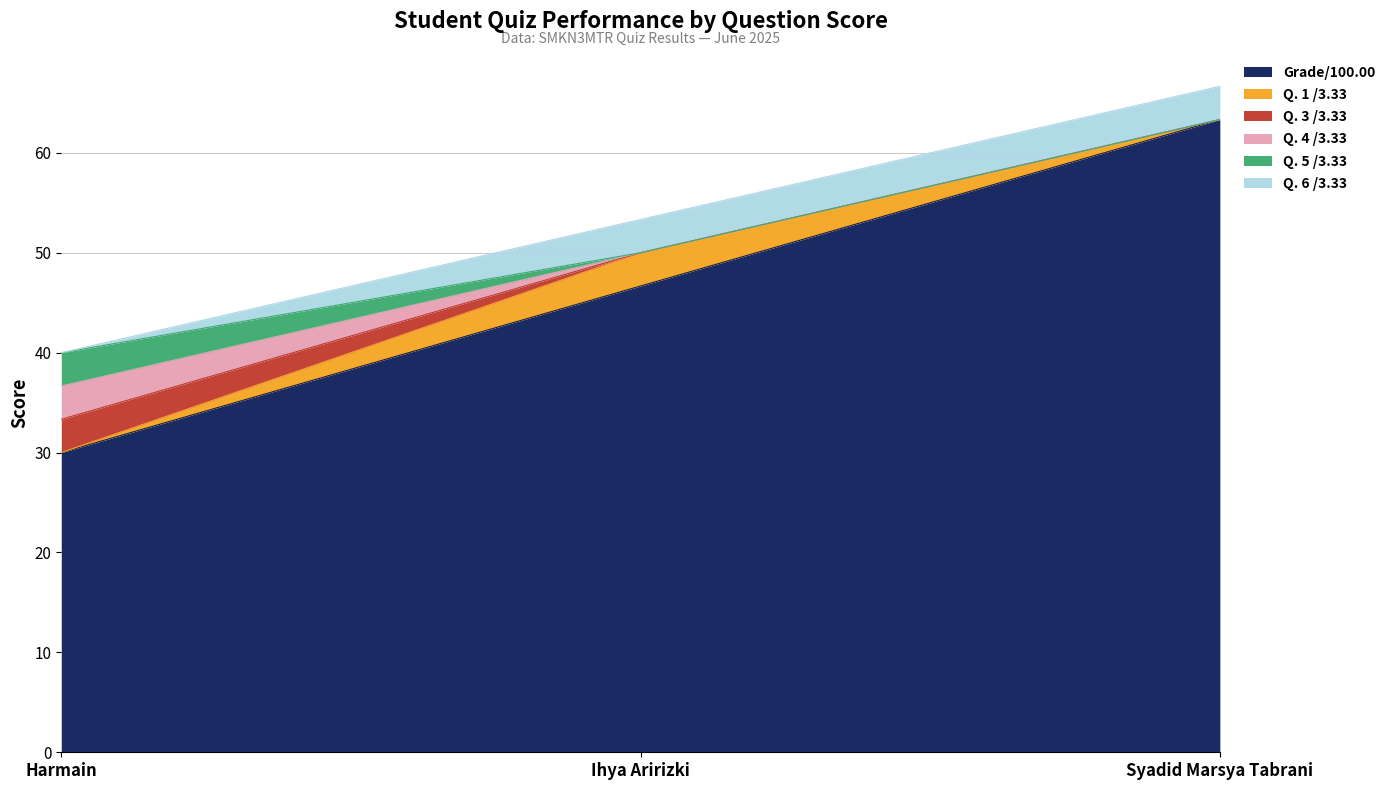

What is the sum of the Q. 4 /3.33 values at Ihya Aririzki and Harmain?

3.3